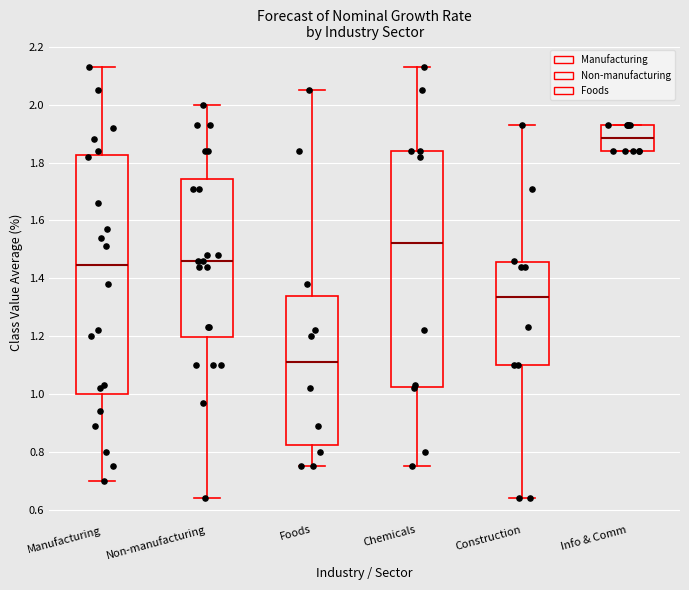

Reading left to right, read every box against the y-axis: the position of its median line, the range the box covers, and the ends of its whiskers. The values are not printed on the chart, so give them approximately, as read against the axis.

Manufacturing: median 1.44, box 1.00 to 1.82, whiskers 0.70 to 2.14
Non-manufacturing: median 1.46, box 1.20 to 1.74, whiskers 0.64 to 2.00
Foods: median 1.12, box 0.82 to 1.34, whiskers 0.76 to 2.06
Chemicals: median 1.52, box 1.02 to 1.84, whiskers 0.76 to 2.14
Construction: median 1.34, box 1.10 to 1.46, whiskers 0.64 to 1.94
Info & Comm: median 1.88, box 1.84 to 1.94, whiskers 1.84 to 1.94